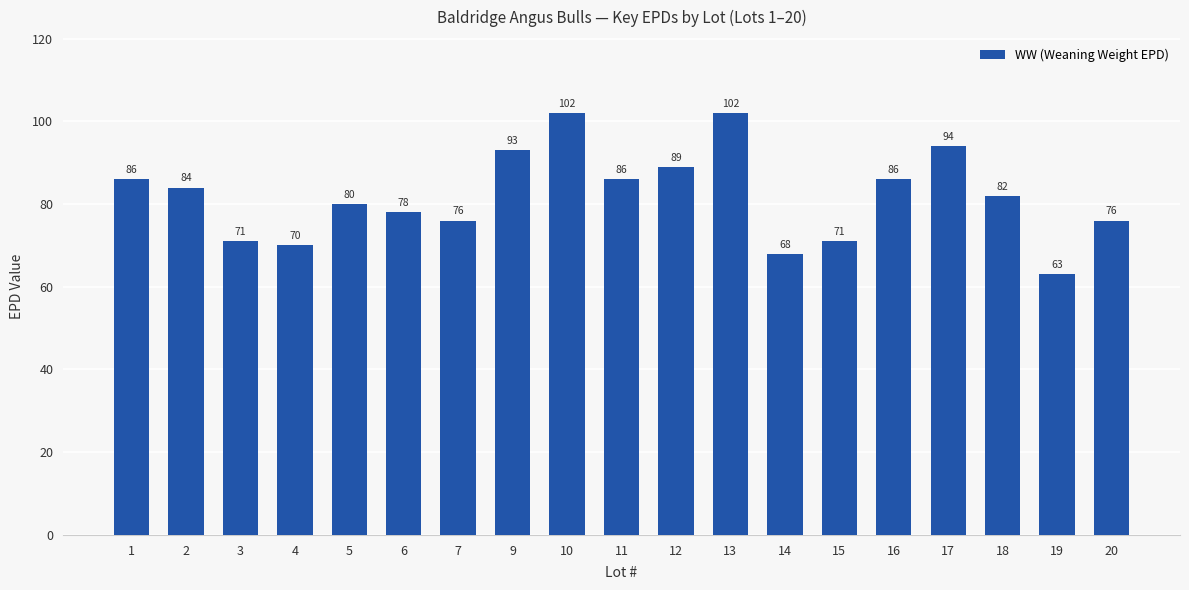

What is the value of the 10th bar from the left?

86